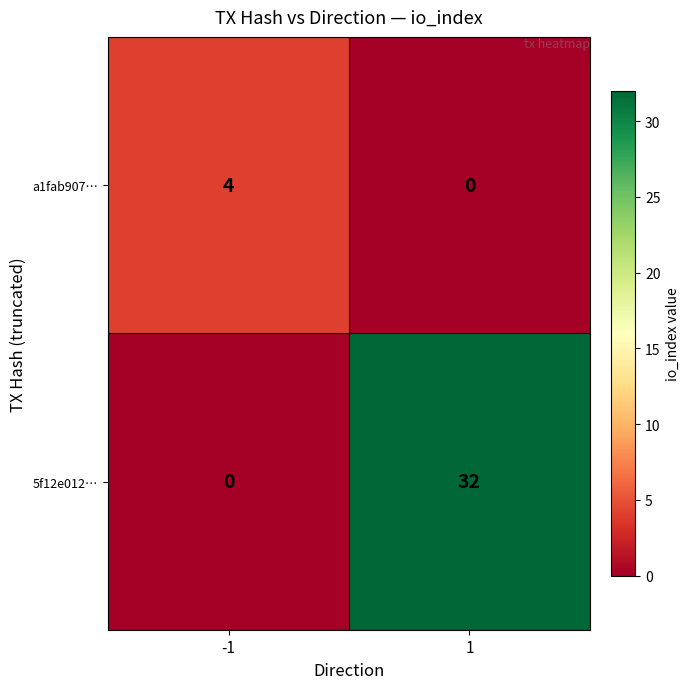

Rank the series at 1 from lowest to highest value.

a1fab907…, 5f12e012…